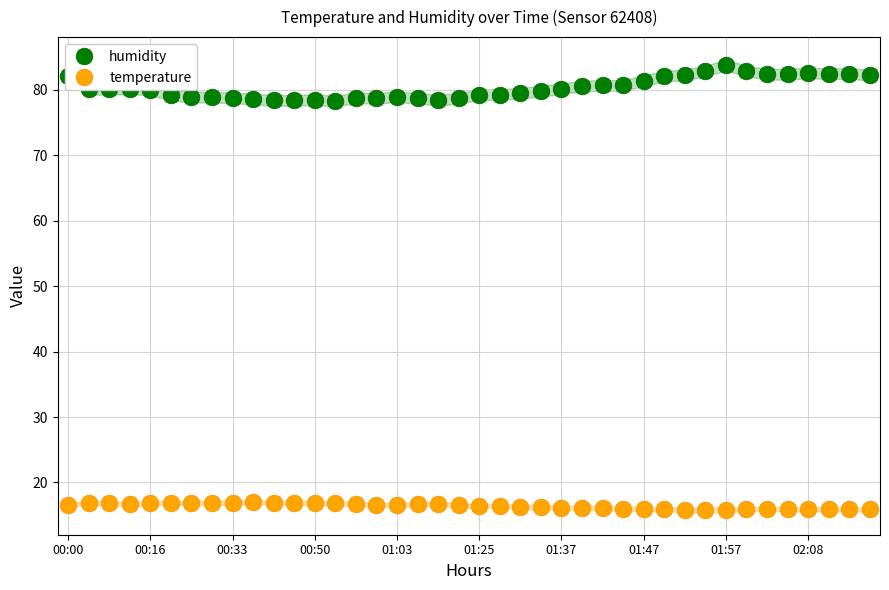

What is the average value of the humidity series?

80.3